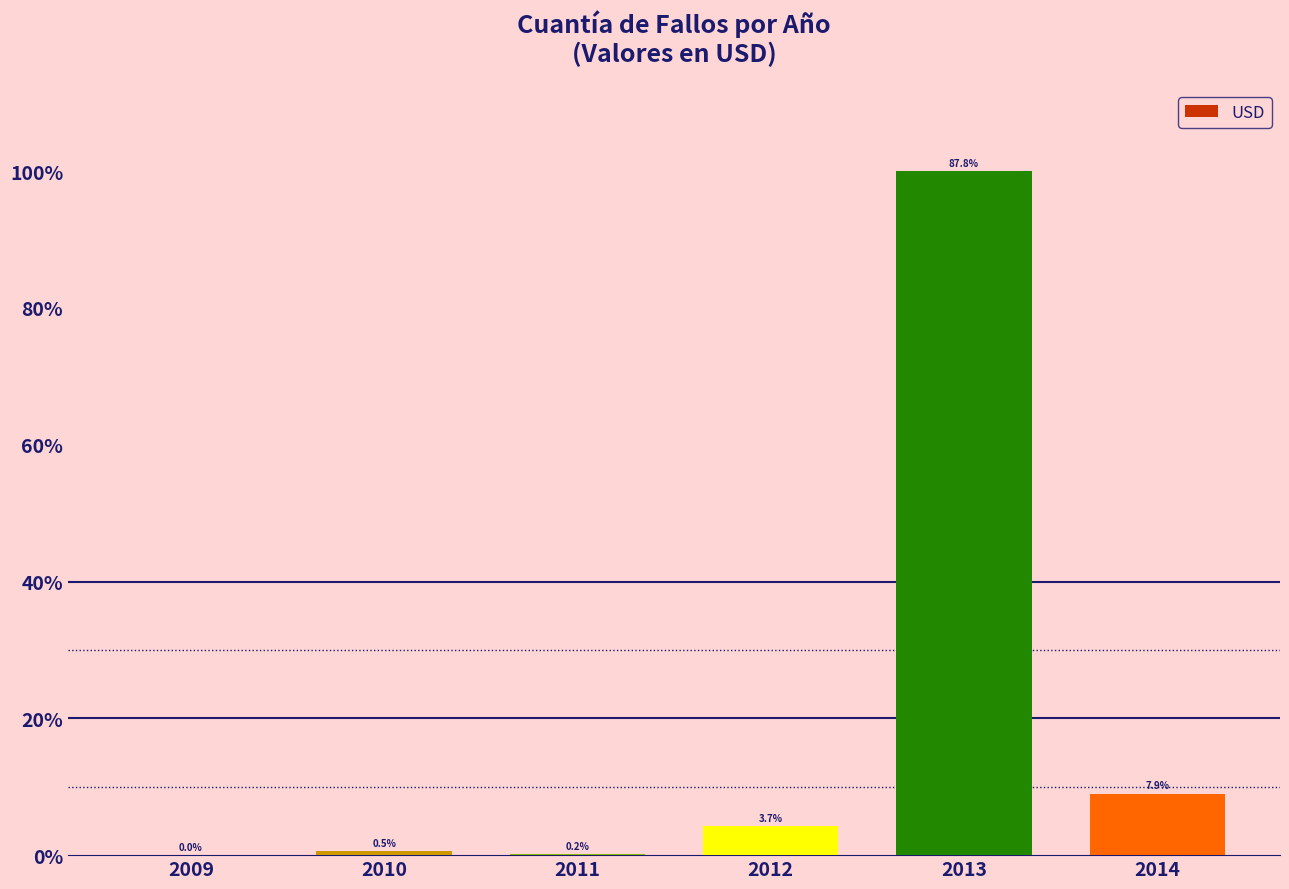

The chart shows a value of 1790251.3 at 2011. True or false?

False